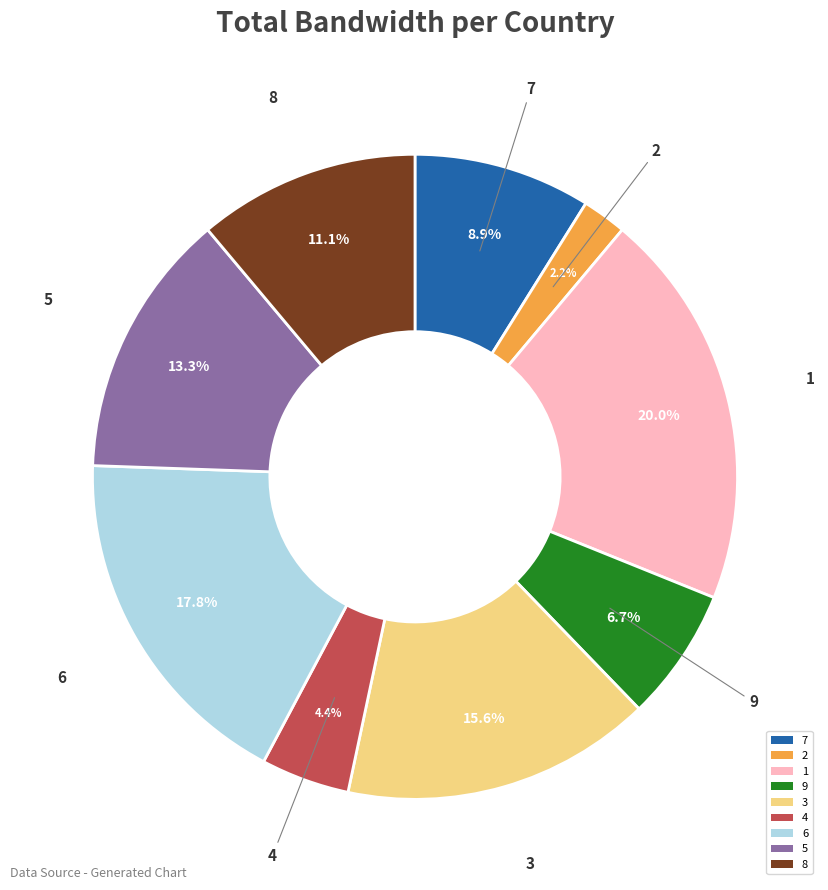

Does 8 account for over 50% of the chart?

No